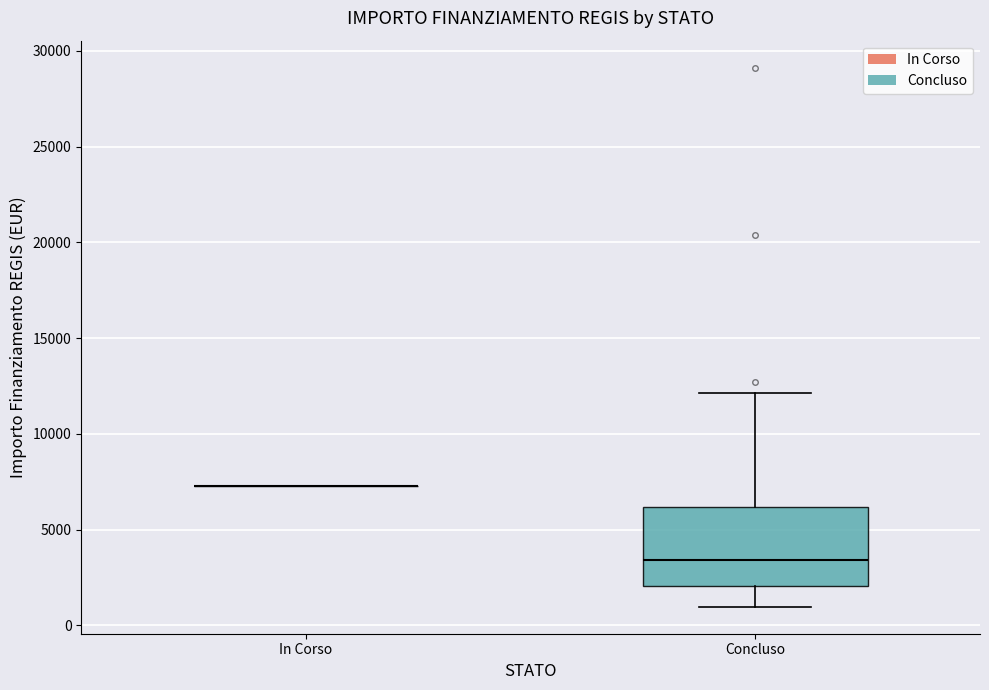

Reading left to right, read every box against the y-axis: the position of its median line, the range the box covers, and the ends of its whiskers. The values are not printed on the chart, so give them approximately, as read against the axis.

In Corso: box collapsed to a line at 7500, whiskers 7500 to 7500
Concluso: median 3500, box 2000 to 6000, whiskers 1000 to 12000